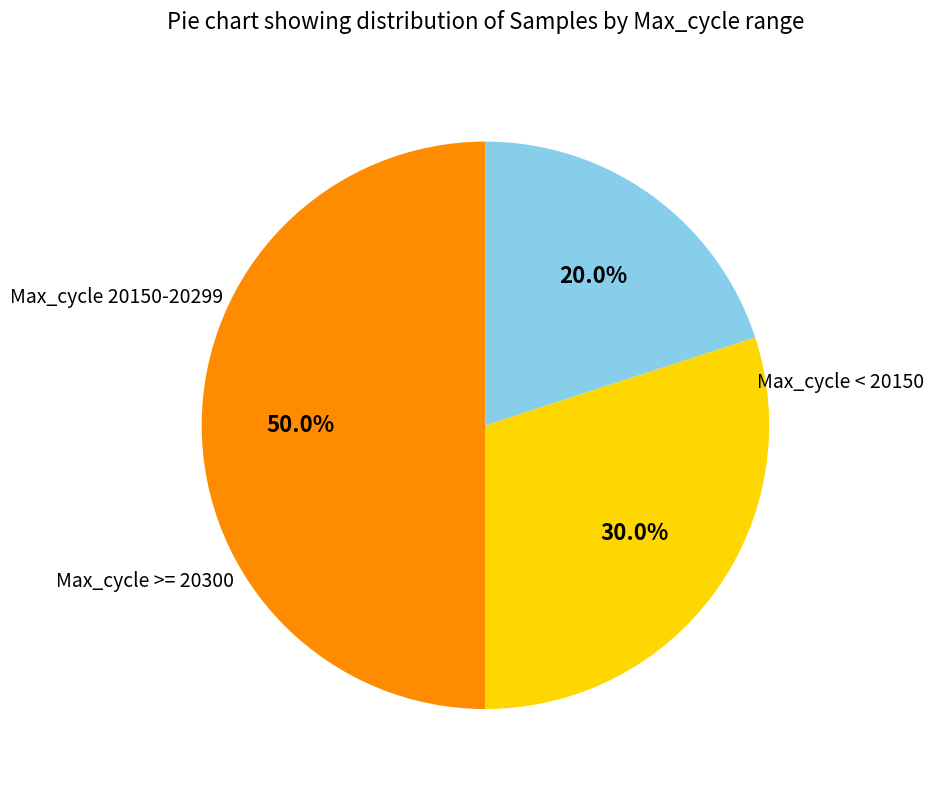

Count the number of slices in the pie.

3